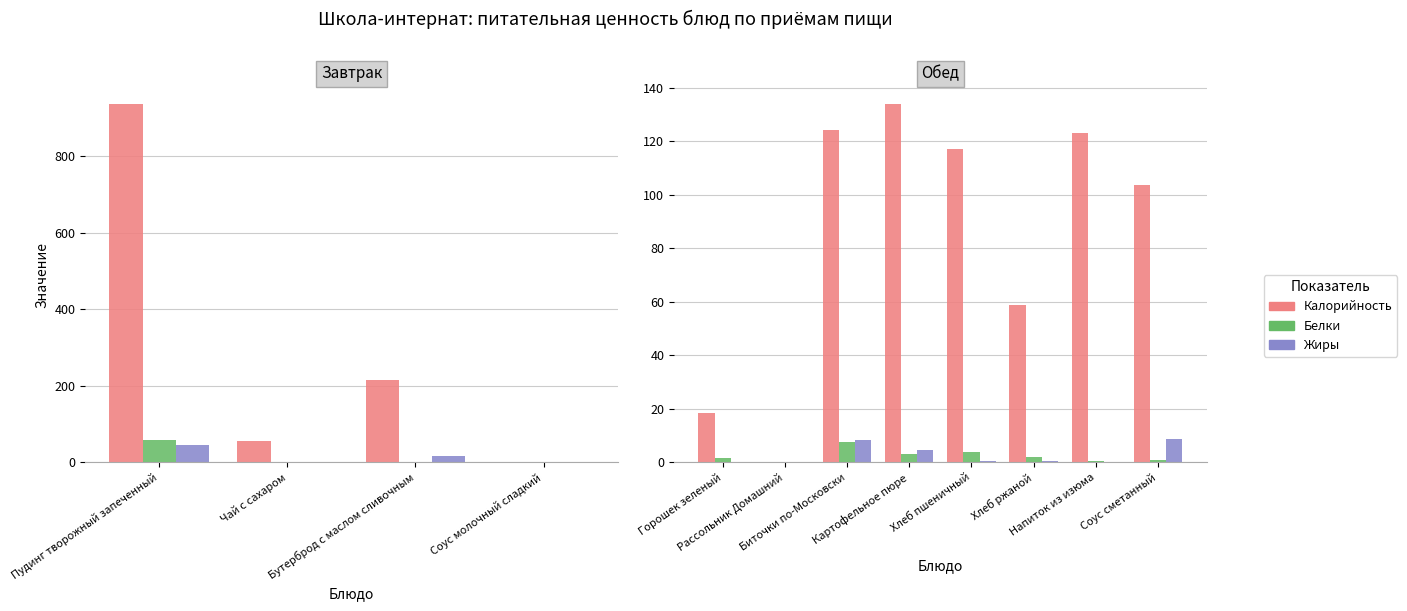

Rank the series at Горошек зеленый from lowest to highest value.

Жиры, Белки, Калорийность